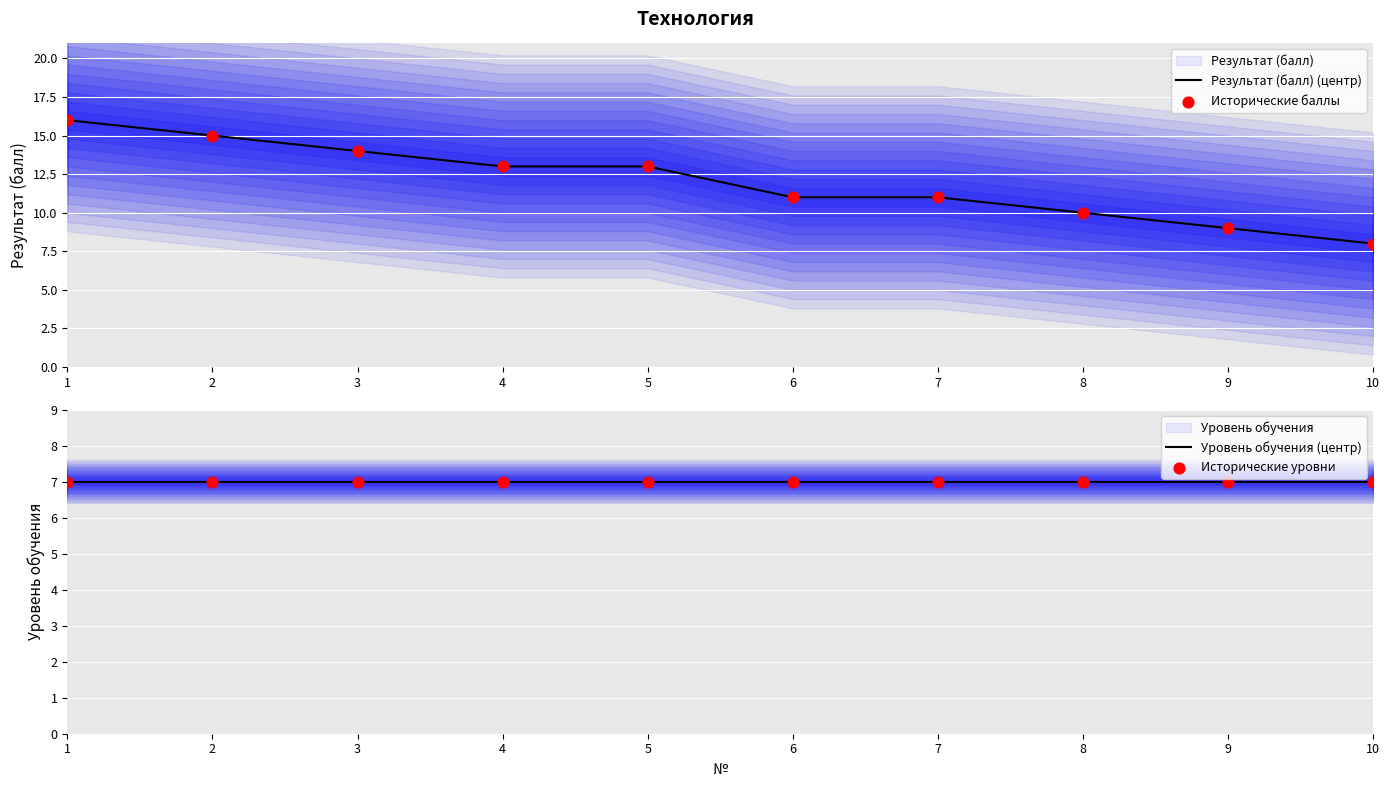

Which series has the largest Y range (max minus min)?

Результат (балл) (центр)